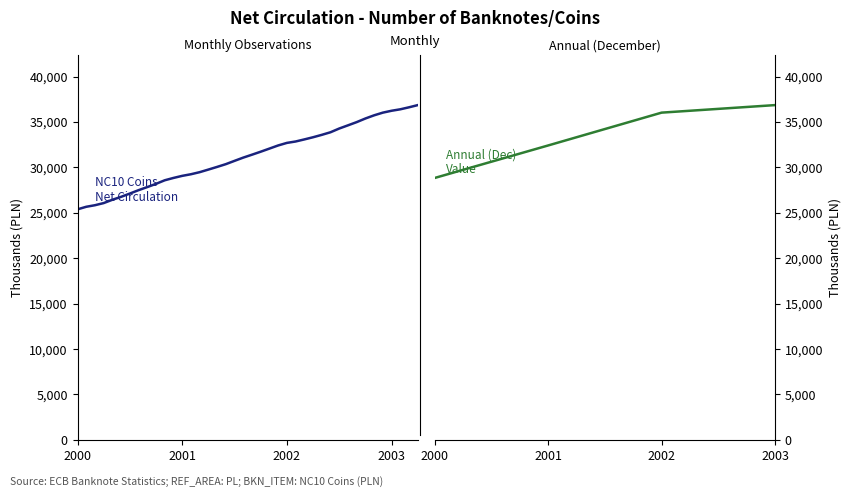

How many data points are above 31400?

19